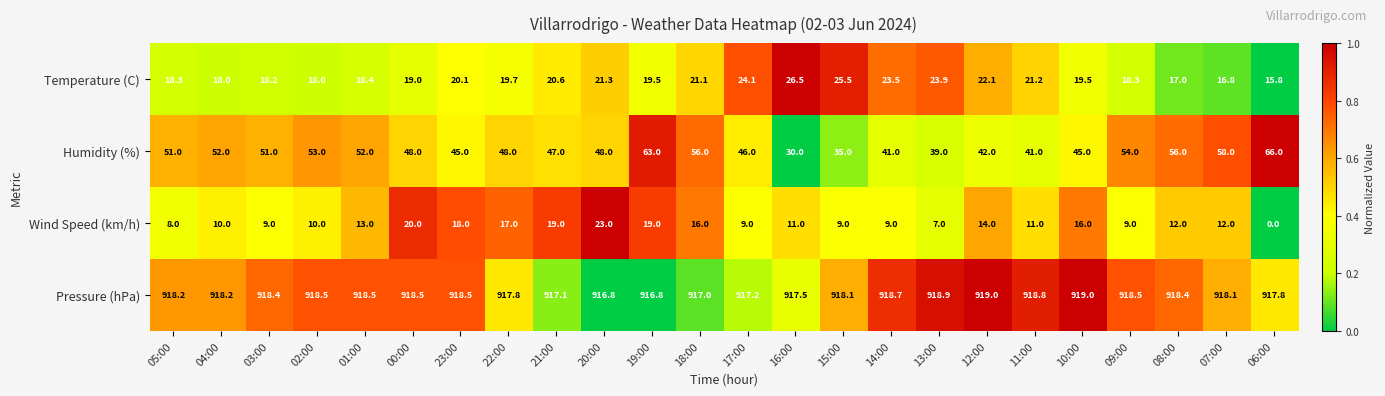

List the series in order of their peak value, highest first.

Pressure (hPa), Humidity (%), Temperature (C), Wind Speed (km/h)